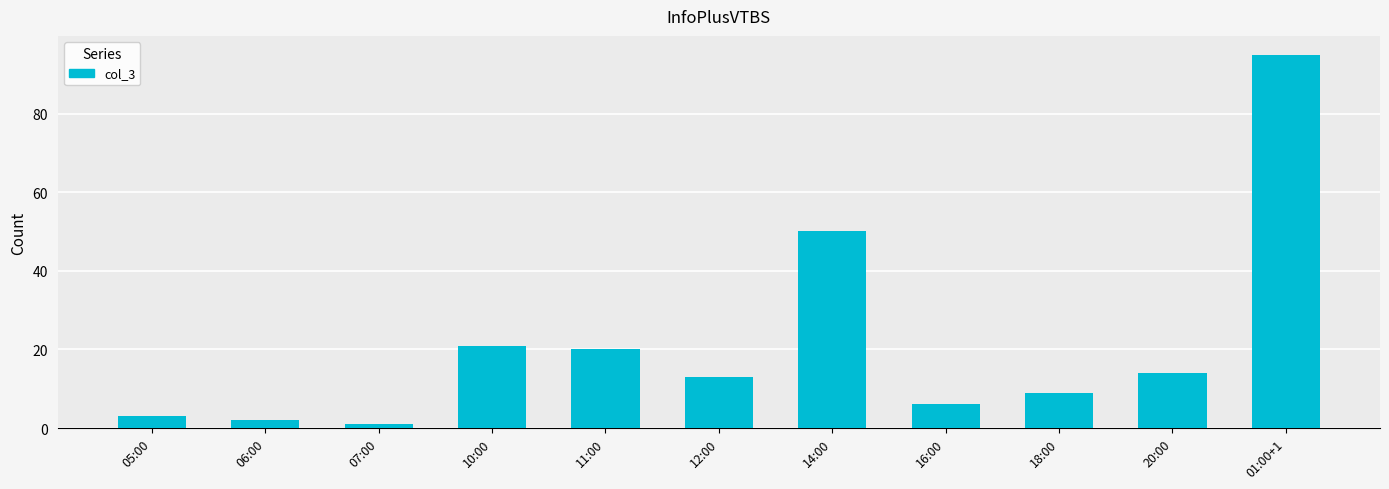

Is it true that the value at 10:00 is 21?

True